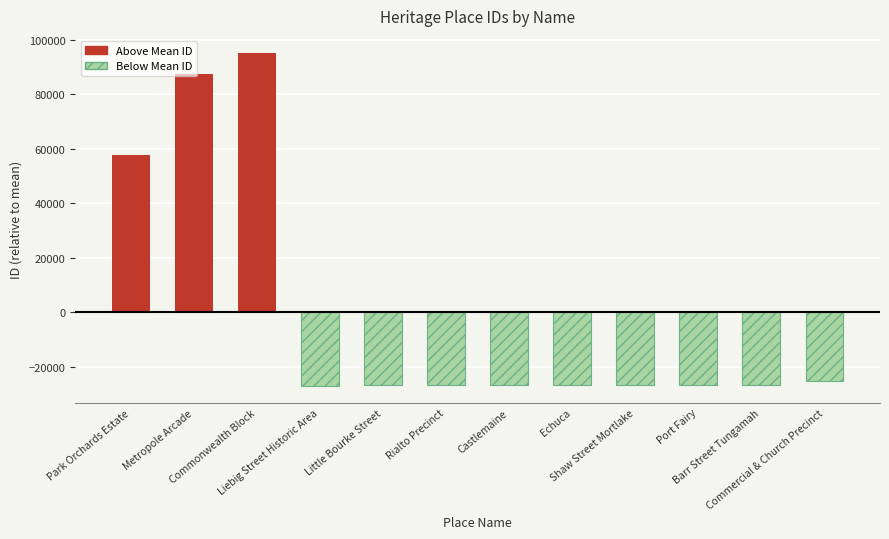

List the labels in order of Above Mean ID value, largest first.

Commonwealth Block, Metropole Arcade, Park Orchards Estate, Liebig Street Historic Area, Little Bourke Street, Rialto Precinct, Castlemaine, Echuca, Shaw Street Mortlake, Port Fairy, Barr Street Tungamah, Commercial & Church Precinct